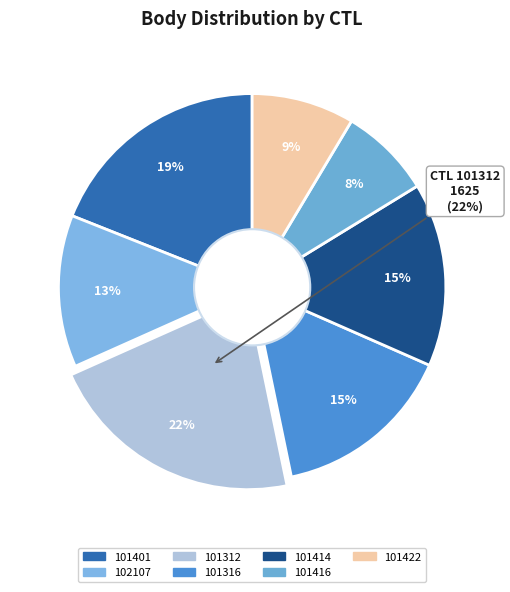

Is there any slice that represents more than half of the pie?

No